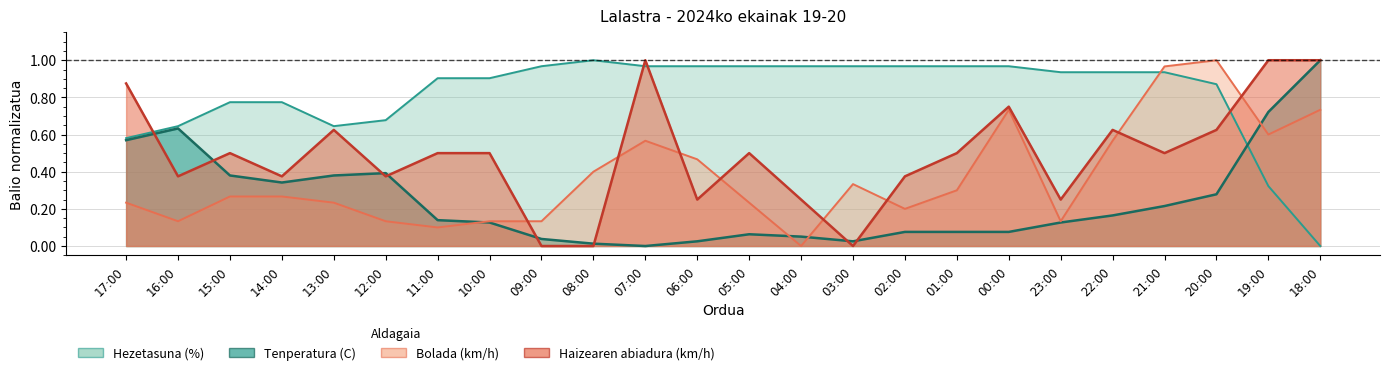

Which has a higher value, 04:00 or 05:00?

05:00